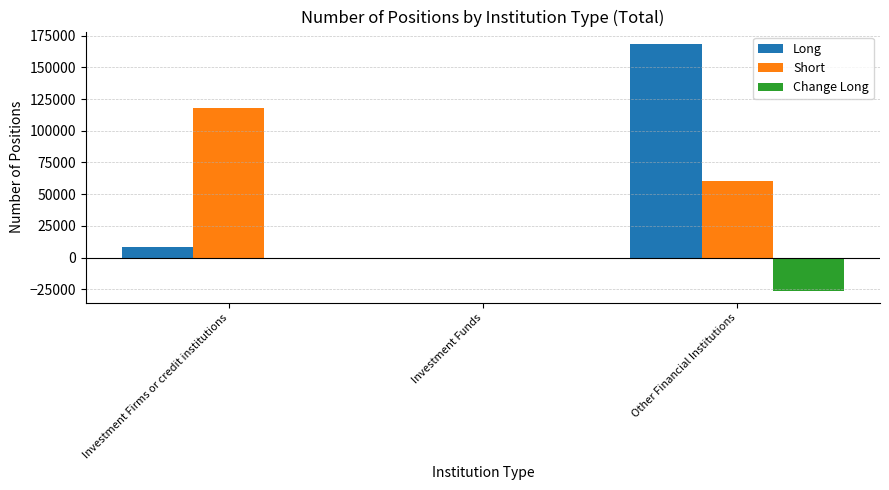

At which label does Long reach its peak?

Other Financial Institutions